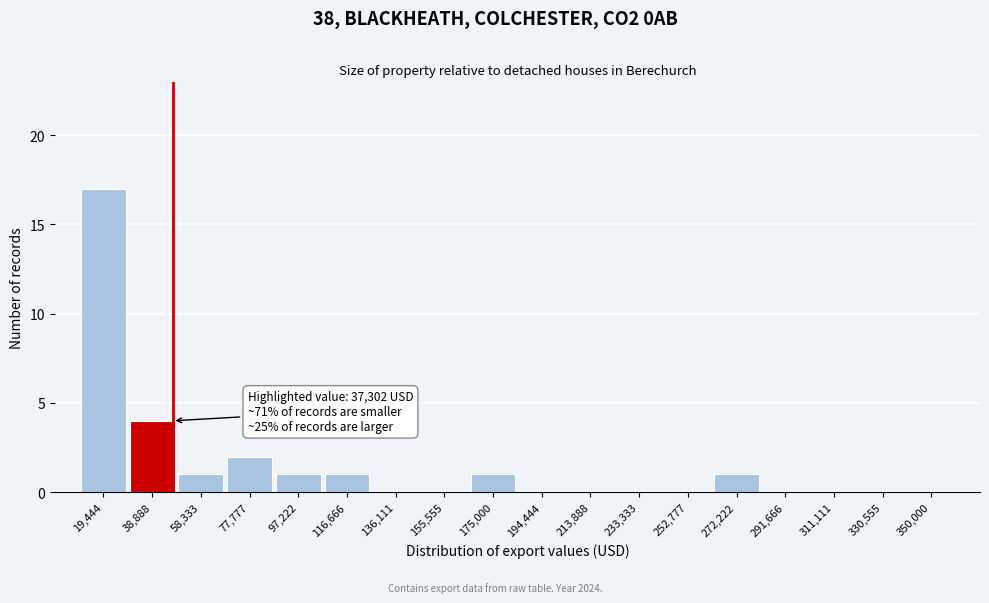

Reading left to right, what are all the values shown in this chart?

19,444=17	38,888=4	58,333=1	77,777=2	97,222=1	116,666=1	136,111=0	155,555=0	175,000=1	194,444=0	213,888=0	233,333=0	252,777=0	272,222=1	291,666=0	311,111=0	330,555=0	350,000=0